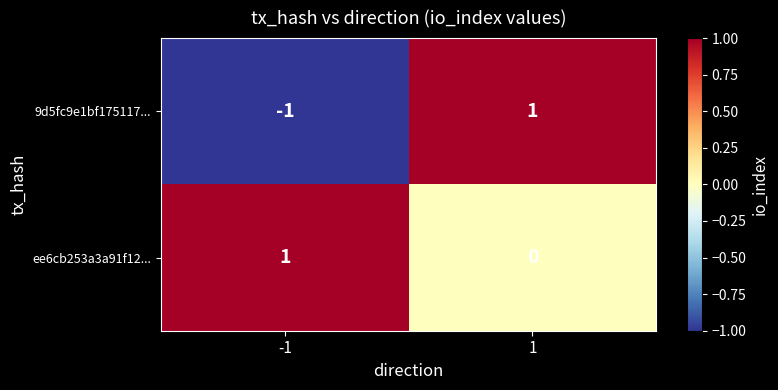

The ee6cb253a3a91f12... series shows 0 at 1. True or false?

True